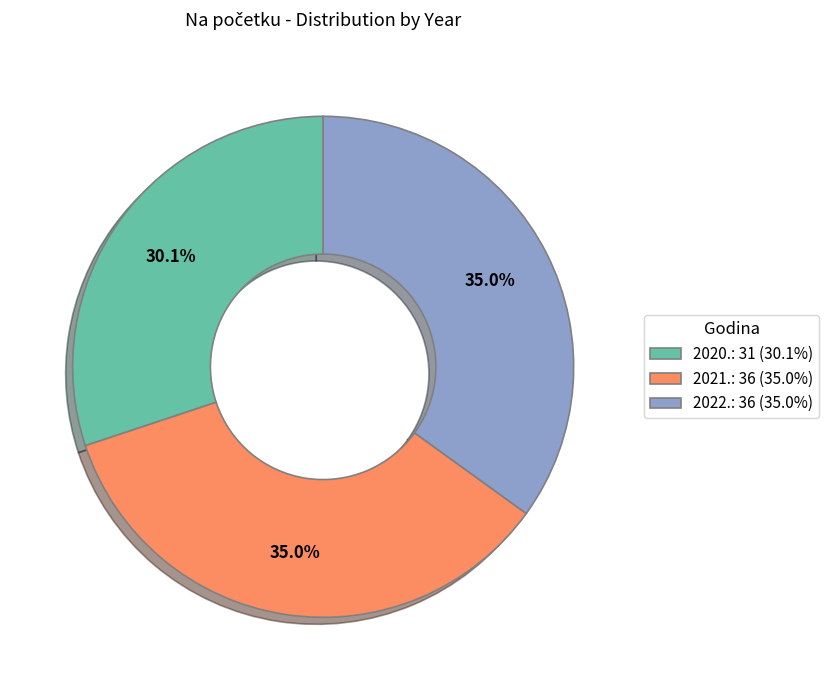

How many segments does this pie chart have?

3